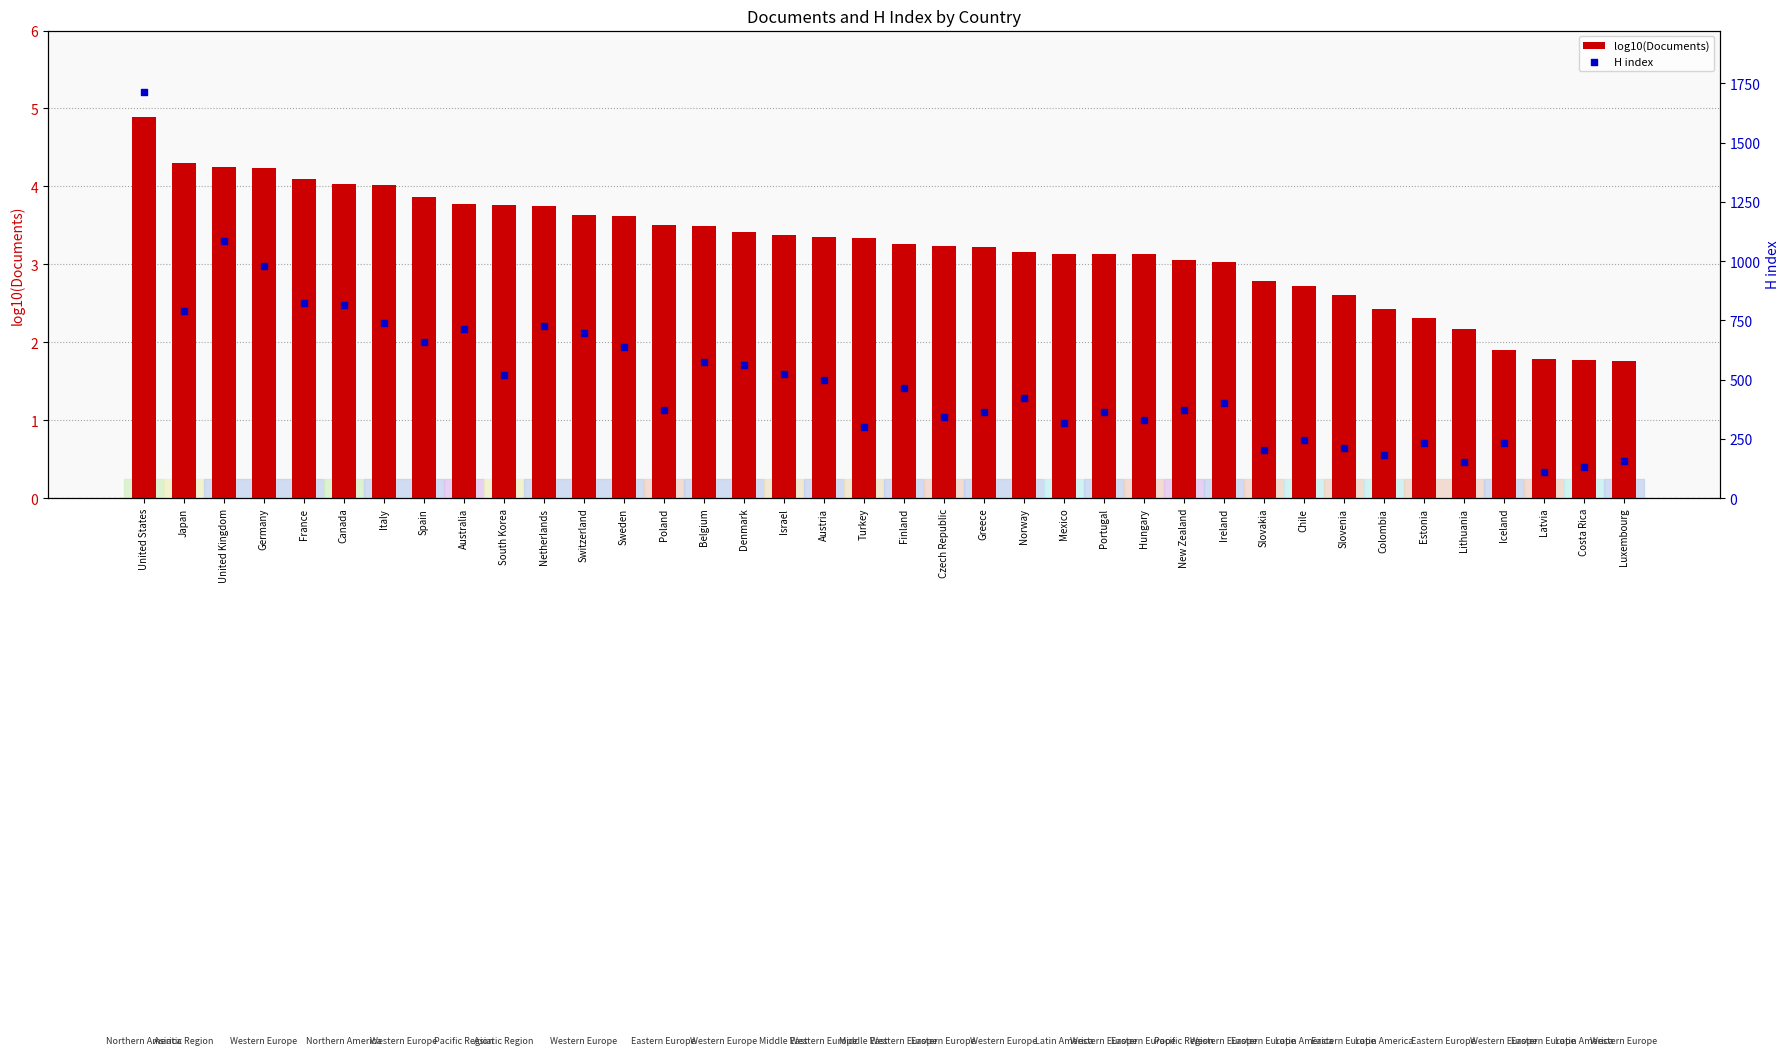

What are all the series names shown in the legend?

log10(Documents), H index